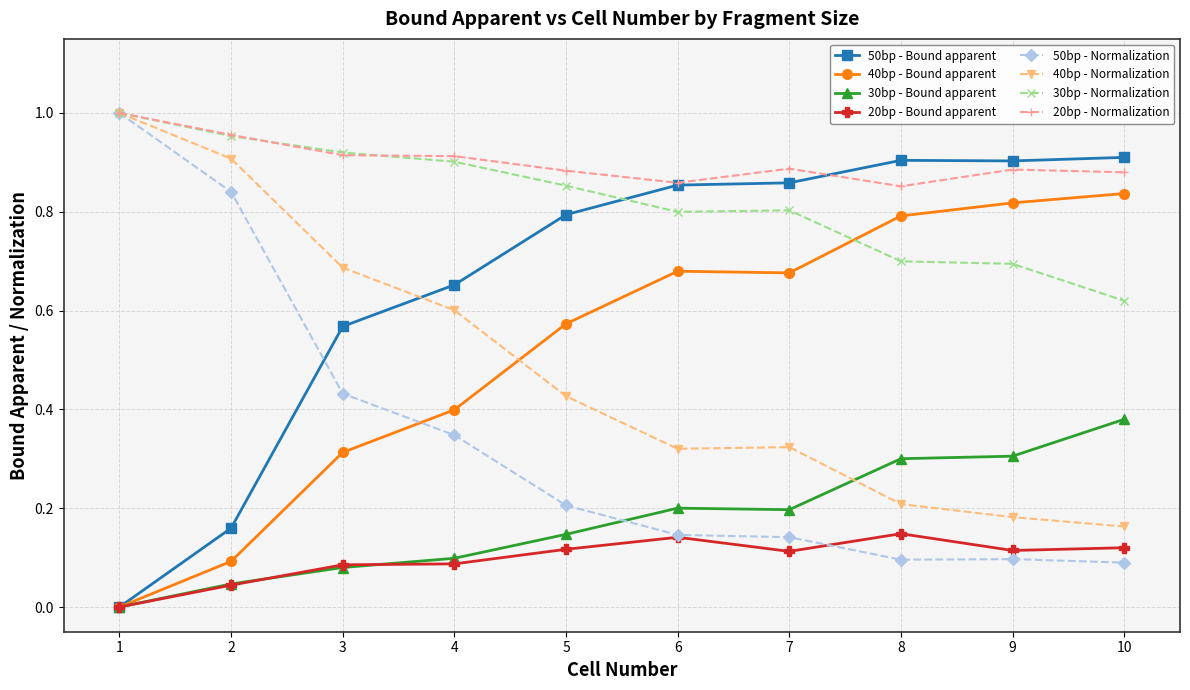

The value of 30bp - Bound apparent at 5 is 0.2. True or false?

False